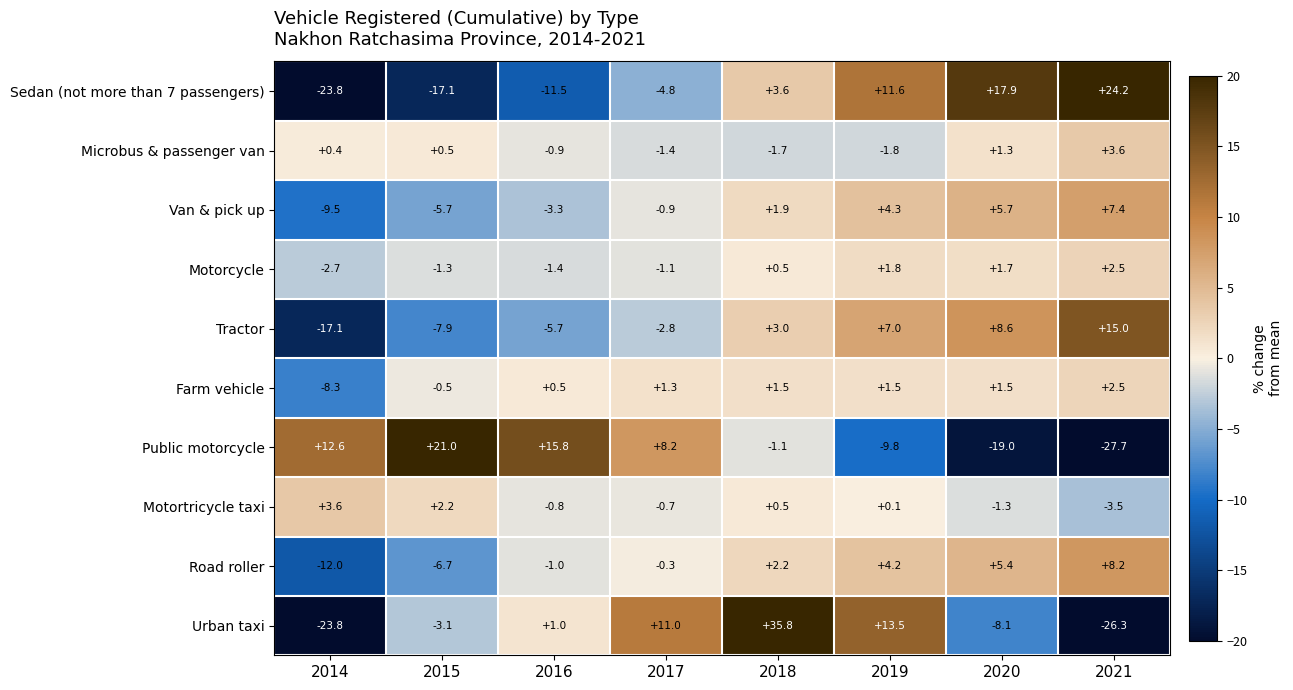

Which series has the widest spread of values?

Urban taxi